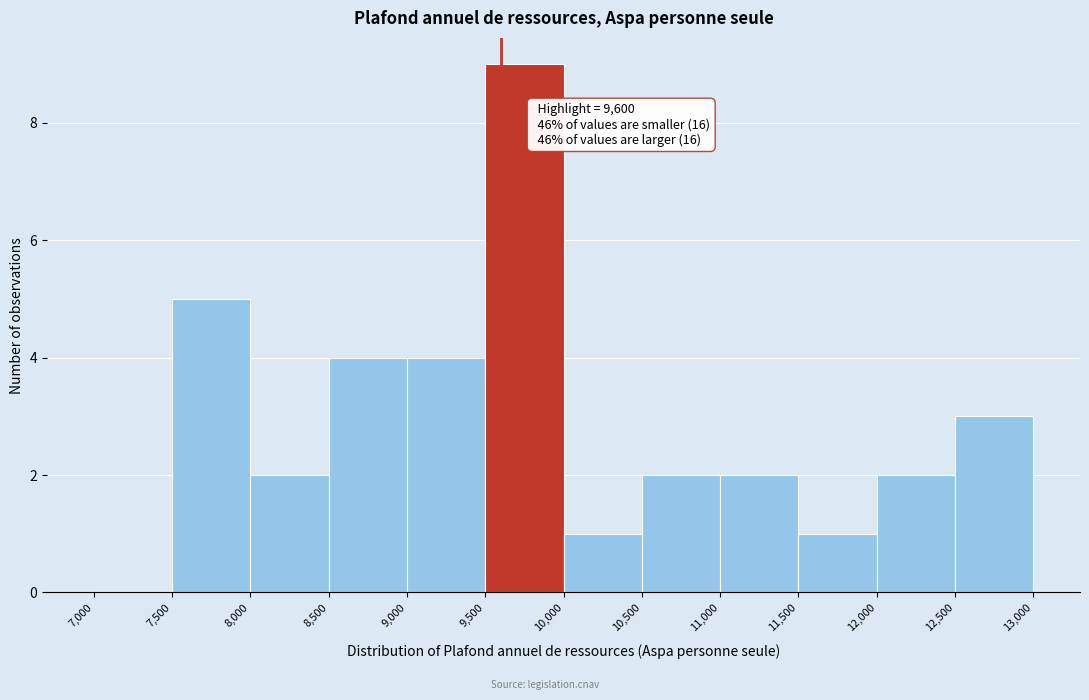

Which range on the x-axis has the tallest bar?

9,500 to 10,000